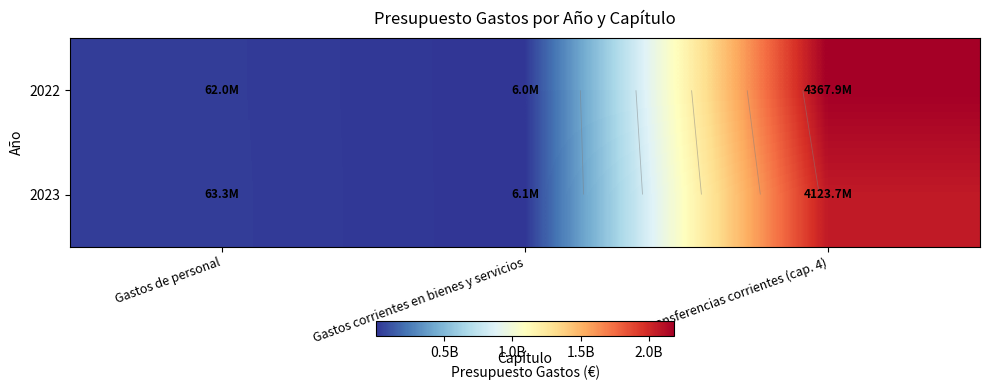

What is the difference between the highest and lowest values at Gastos de personal?

1240820